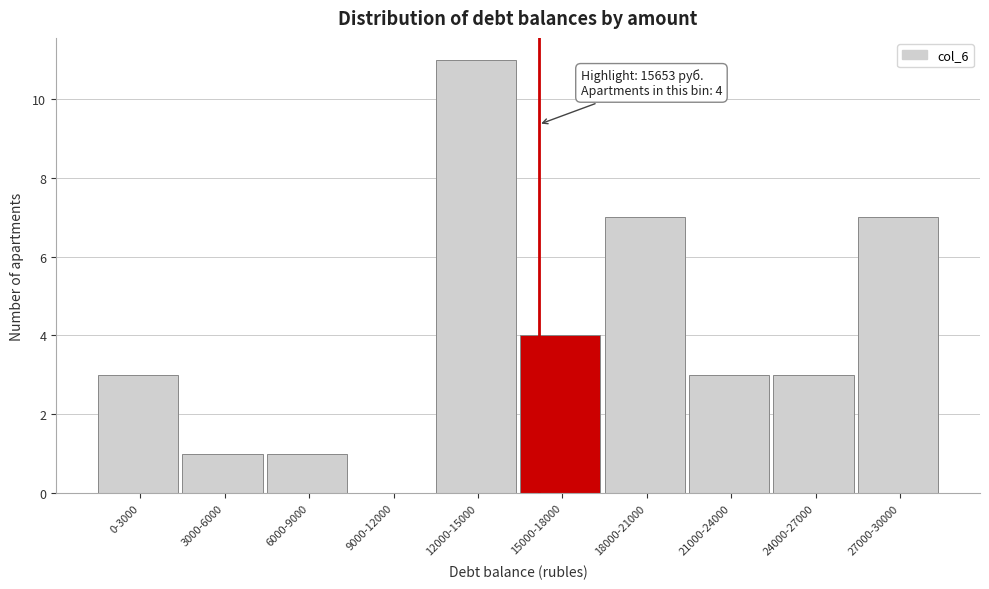

Reading right to left, list all the values displayed in this chart.

27000-30000=7	24000-27000=3	21000-24000=3	18000-21000=7	15000-18000=4	12000-15000=11	9000-12000=0	6000-9000=1	3000-6000=1	0-3000=3